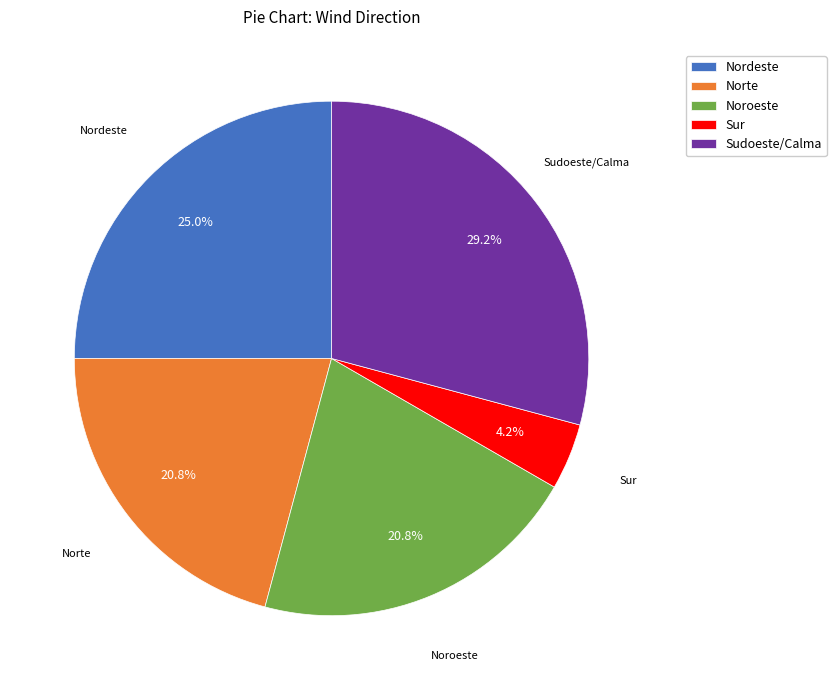

To the nearest percent, what is the difference between the largest and smallest slice percentages?

25%